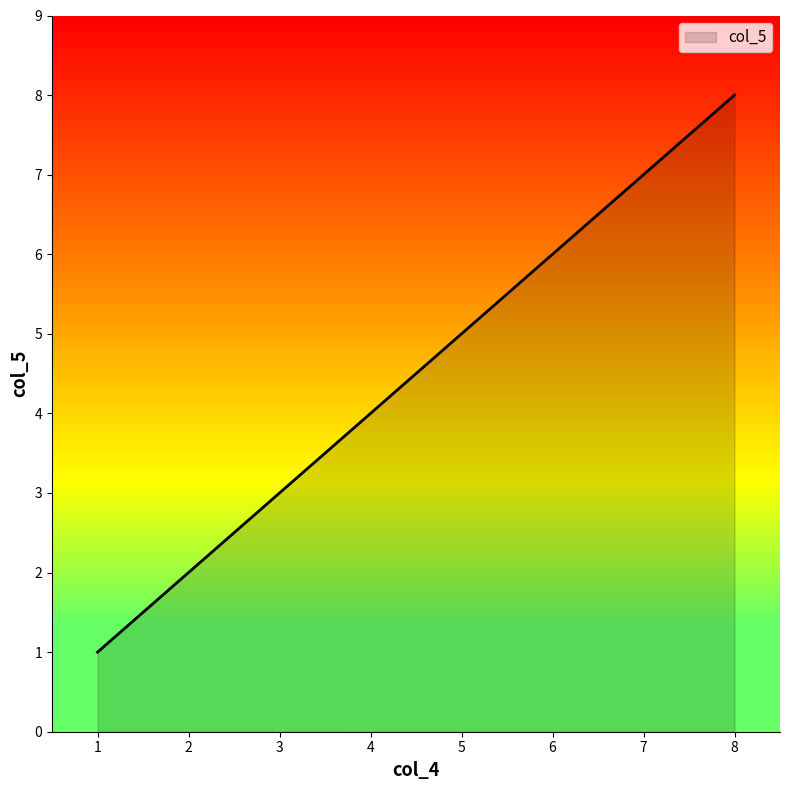

True or false: the data shows 1 at 1.

True